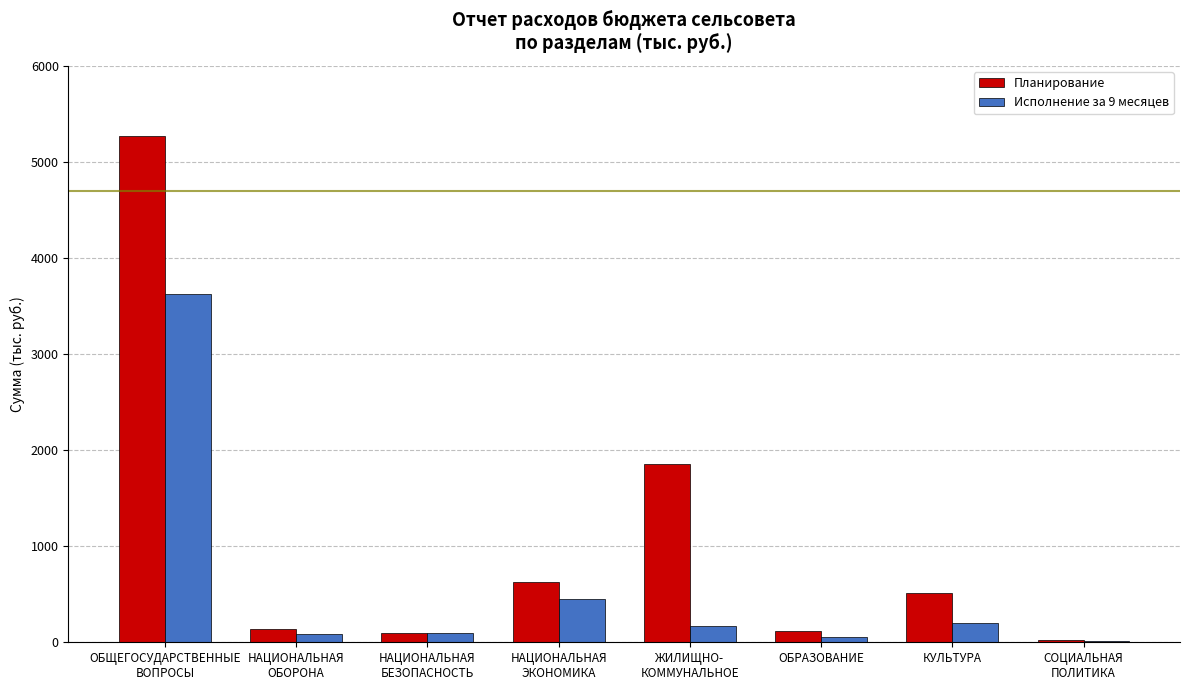

How many bars are there in total?

16